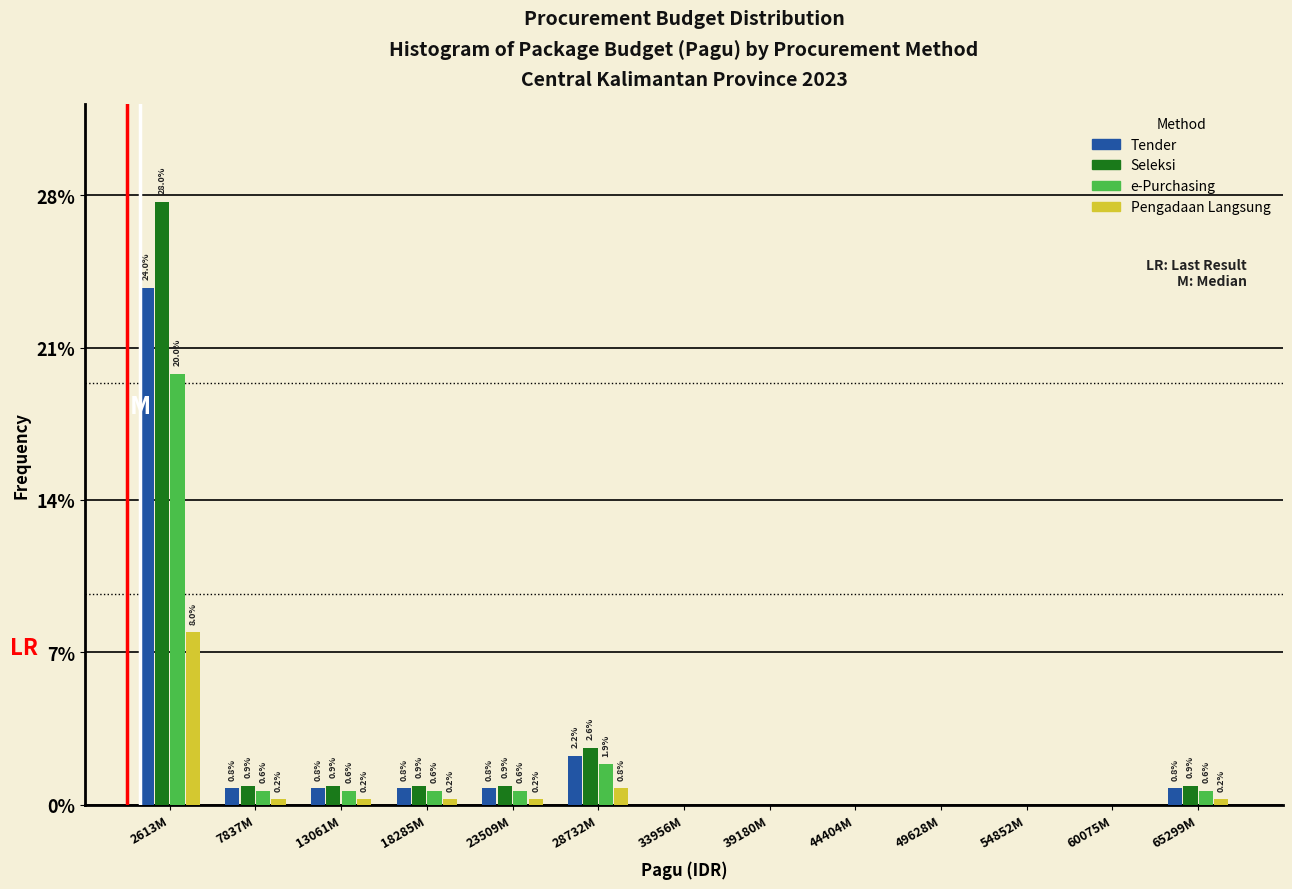

True or false: Pengadaan Langsung has a value of 4.7 at 49628M.

False